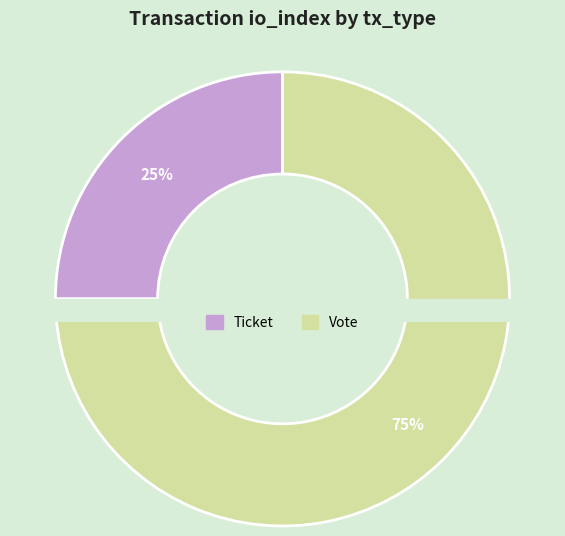

Which slice represents more than half of the pie?

Vote